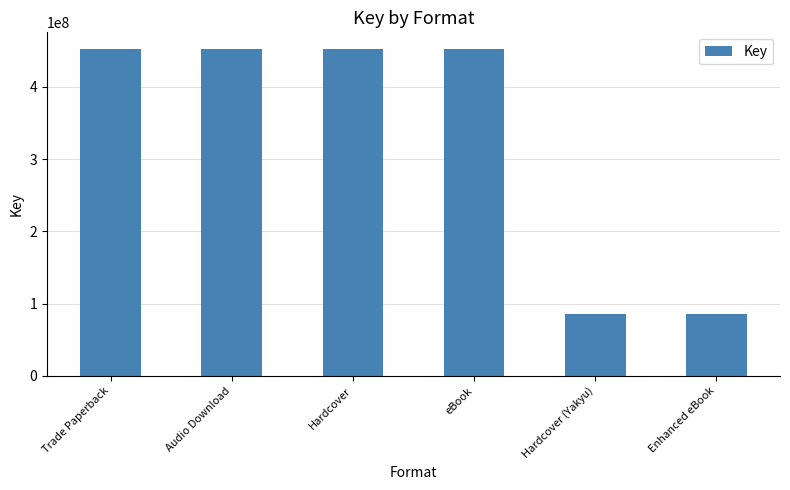

What is the change in value from Hardcover to Hardcover (Yakyu)?

-367876621